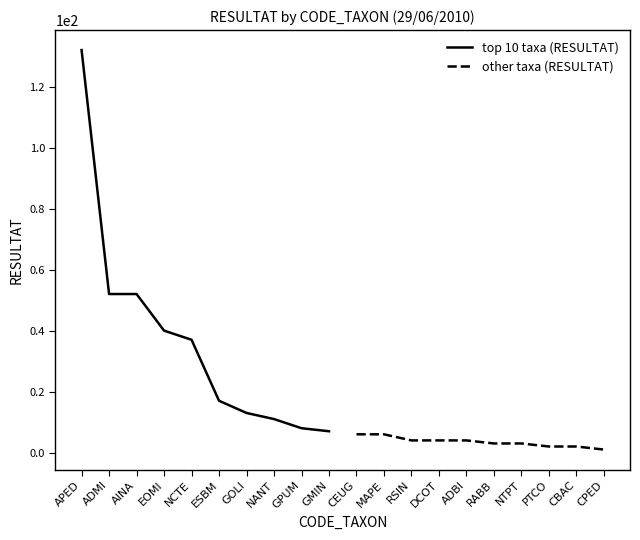

List the series in order of their peak value, highest first.

top 10 taxa (RESULTAT), other taxa (RESULTAT)